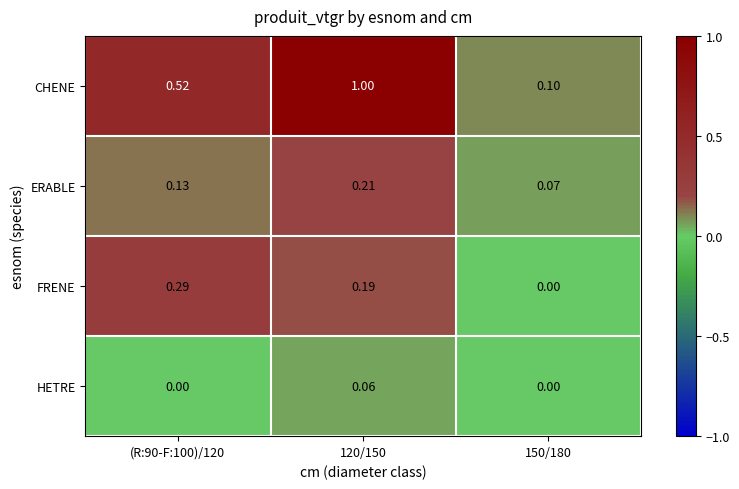

How many distinct data groups are displayed?

4